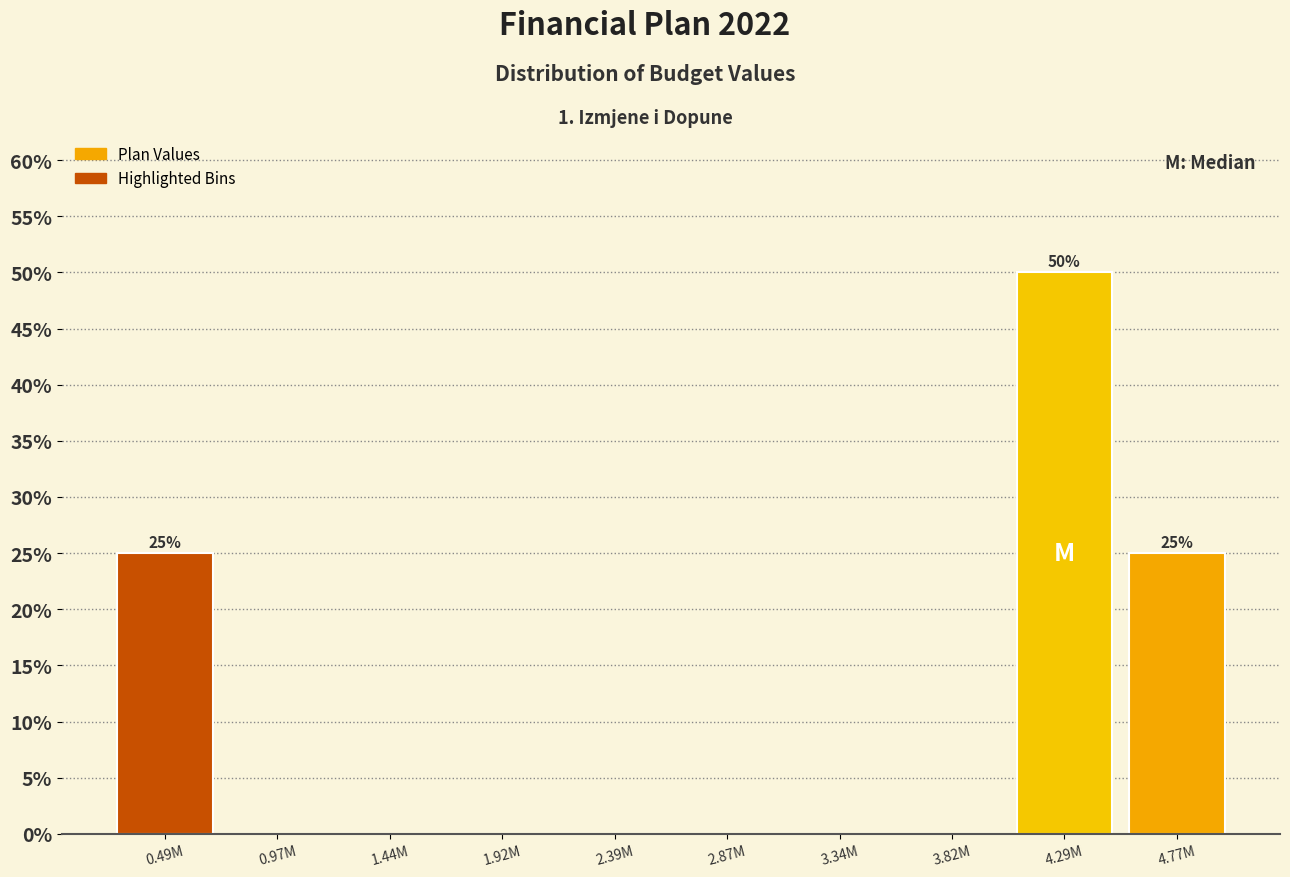

Reading left to right, list all the values displayed in this chart.

0.49M=25	0.97M=0	1.44M=0	1.92M=0	2.39M=0	2.87M=0	3.34M=0	3.82M=0	4.29M=50	4.77M=25